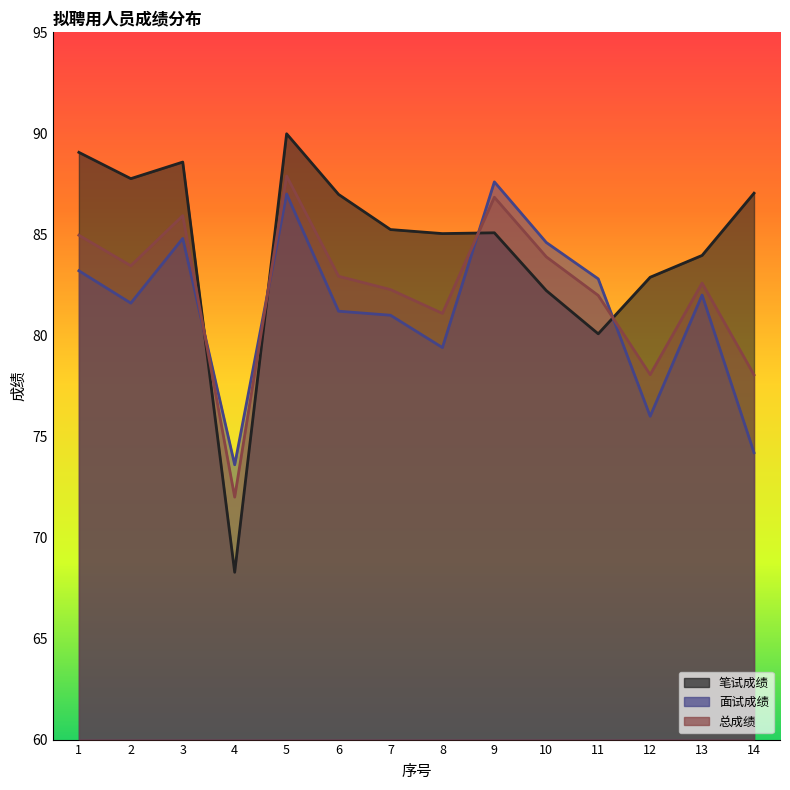

True or false: 面试成绩 and 笔试成绩 cross at least once.

True